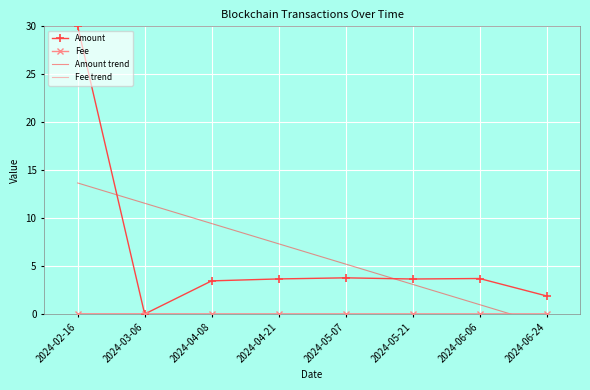

Reading left to right, extract all data points from this chart.

Amount: 30.0	0.0	3.5	3.7	3.8	3.7	3.7	1.9
Fee: 0.0	0.0	0.0	0.0	0.0	0.0	0.0	0.0
Amount trend: 13.7	11.6	9.4	7.3	5.2	3.1	1.0	-1.1
Fee trend: 0.0	0.0	0.0	0.0	0.0	0.0	0.0	-0.0